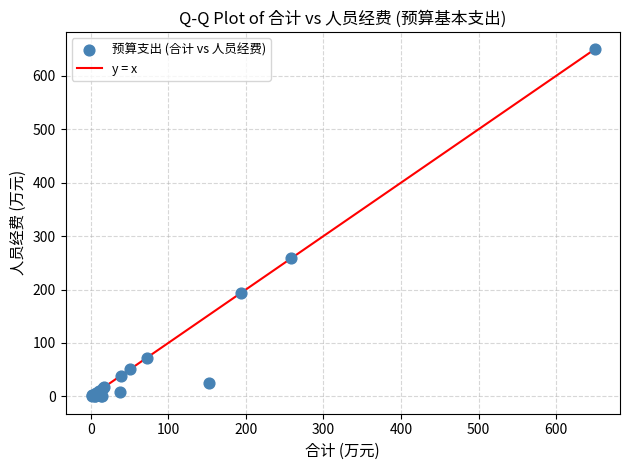

What Y value in the scatter plot is closest to 324?

258.2